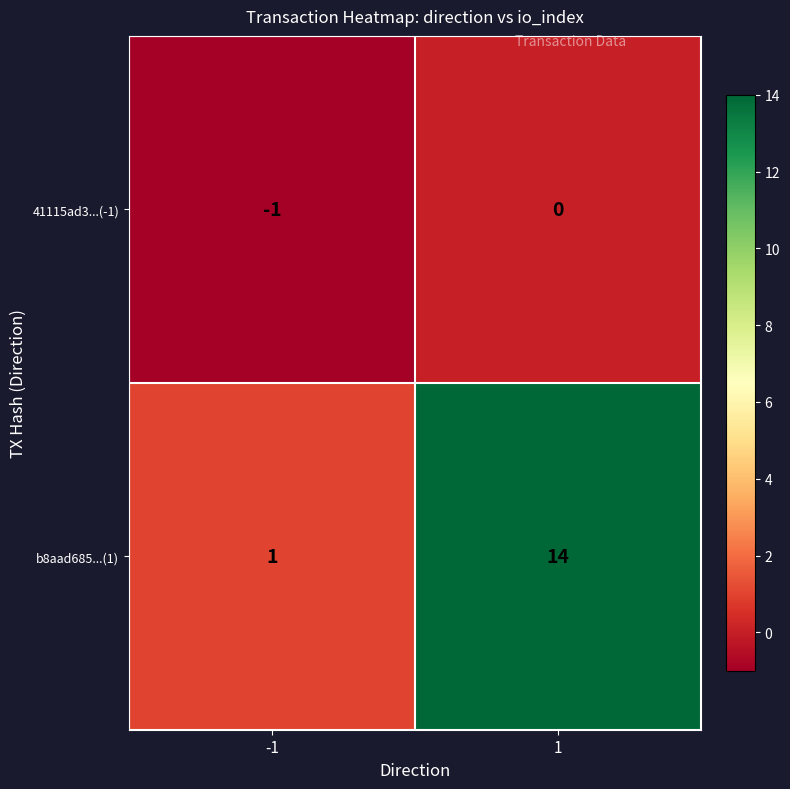

Rank the series by their maximum value, from highest to lowest.

b8aad685...(1), 41115ad3...(-1)